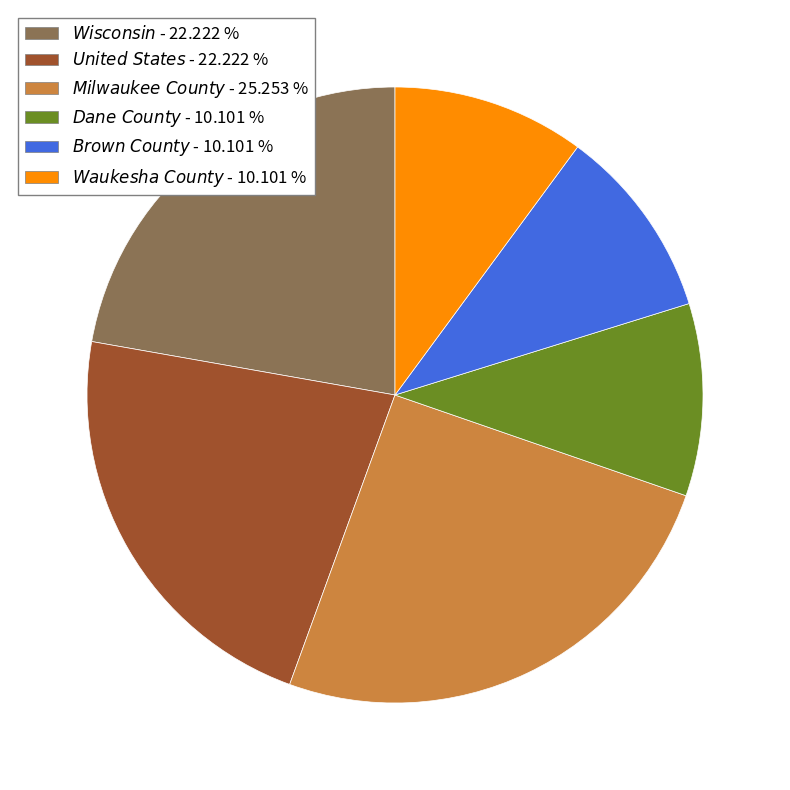

Is there a majority slice in this chart?

No